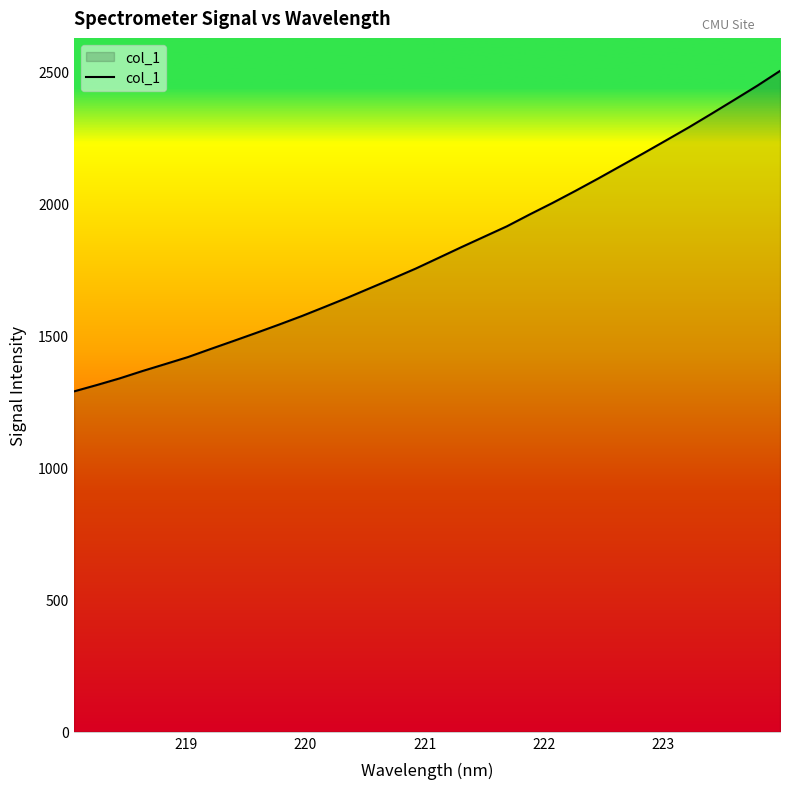

What is the smallest value displayed?

1289.7